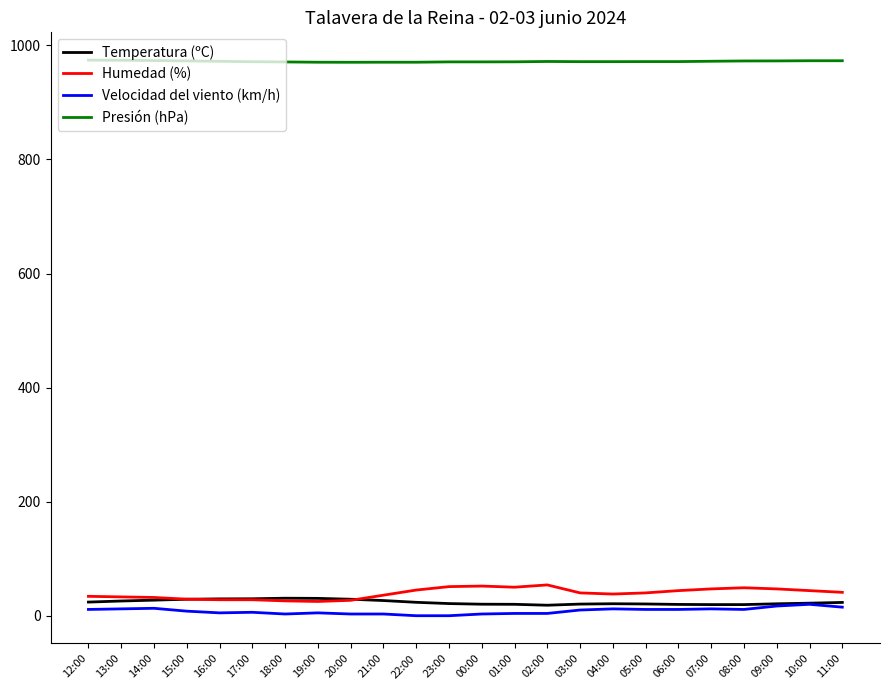

What is the approximate value of Humedad (%) at 23:00?

51.0